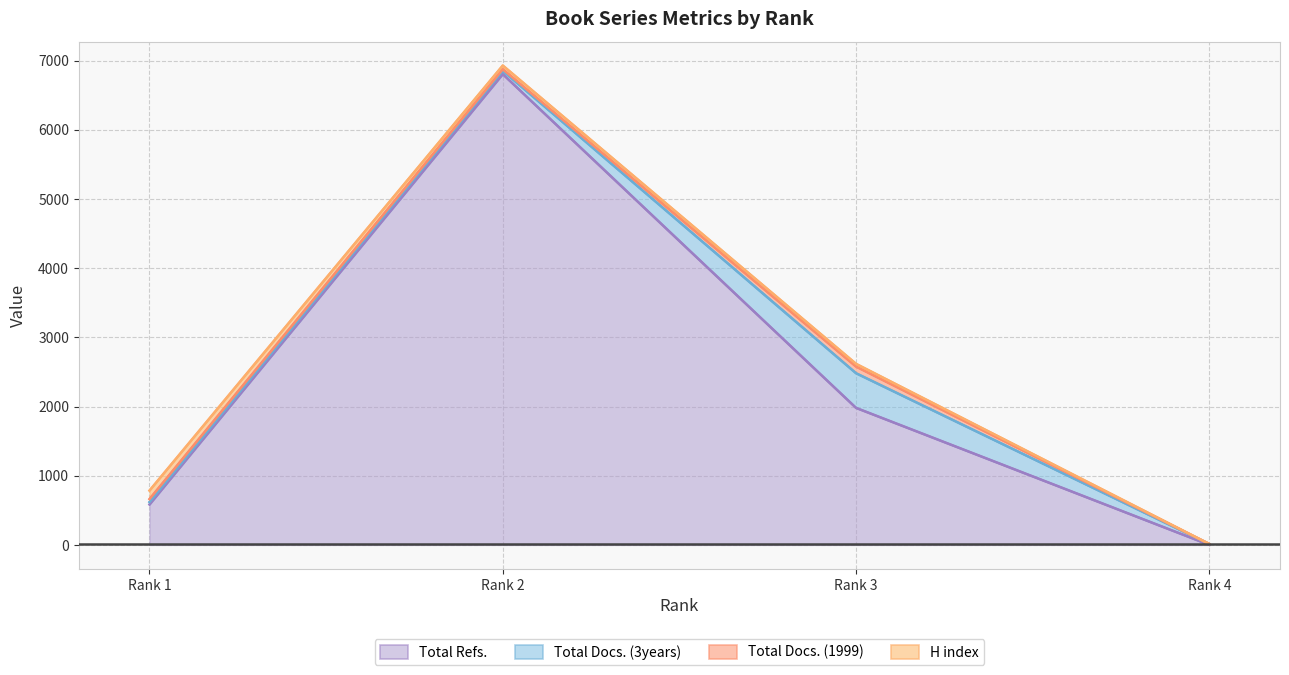

What are all the series names shown in the legend?

Total Refs., Total Docs. (3years), Total Docs. (1999), H index